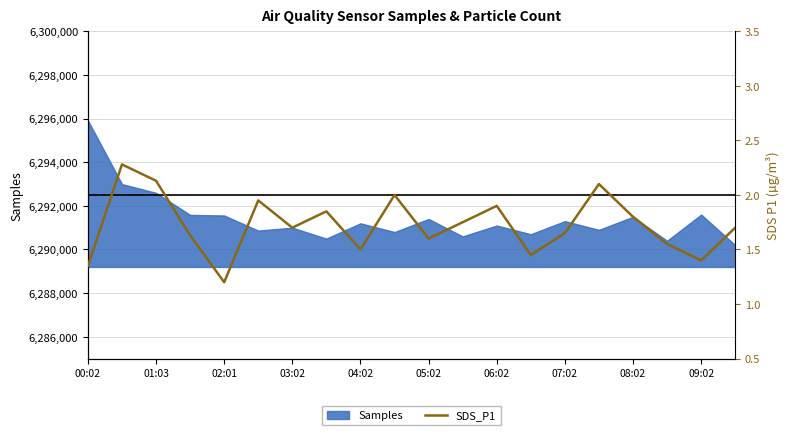

What is the ratio of the value at 19 to the value at 11?

1.0